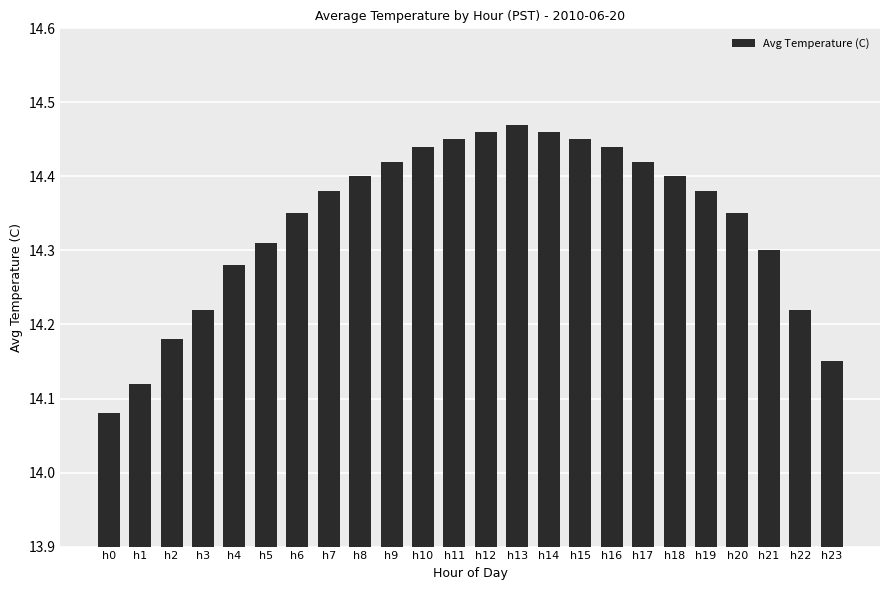

Are the bars grouped side by side (vs. stacked)?

No